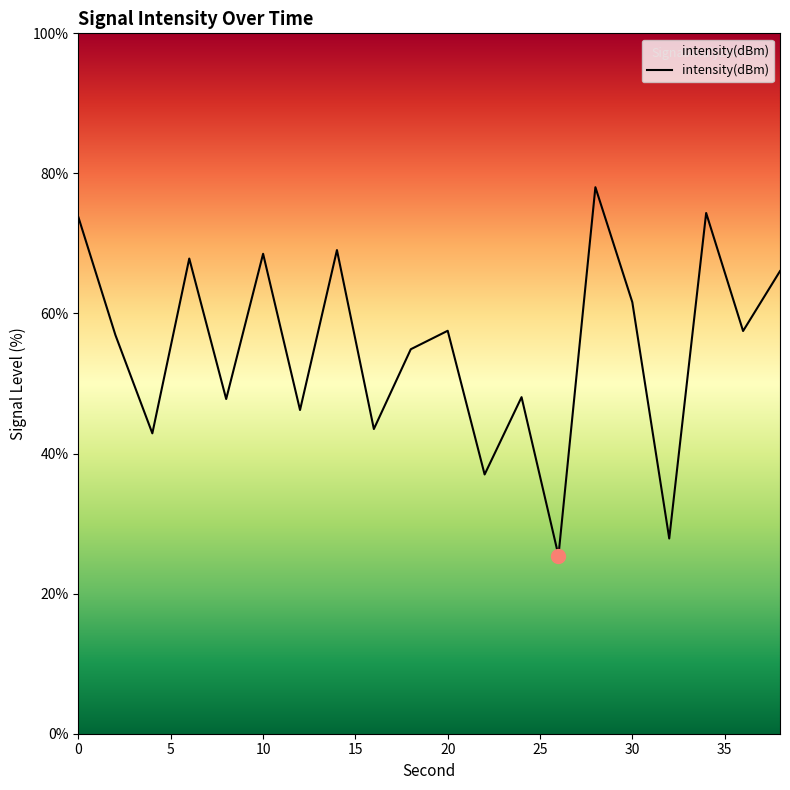

What is the difference between the maximum and second lowest values?

50.2